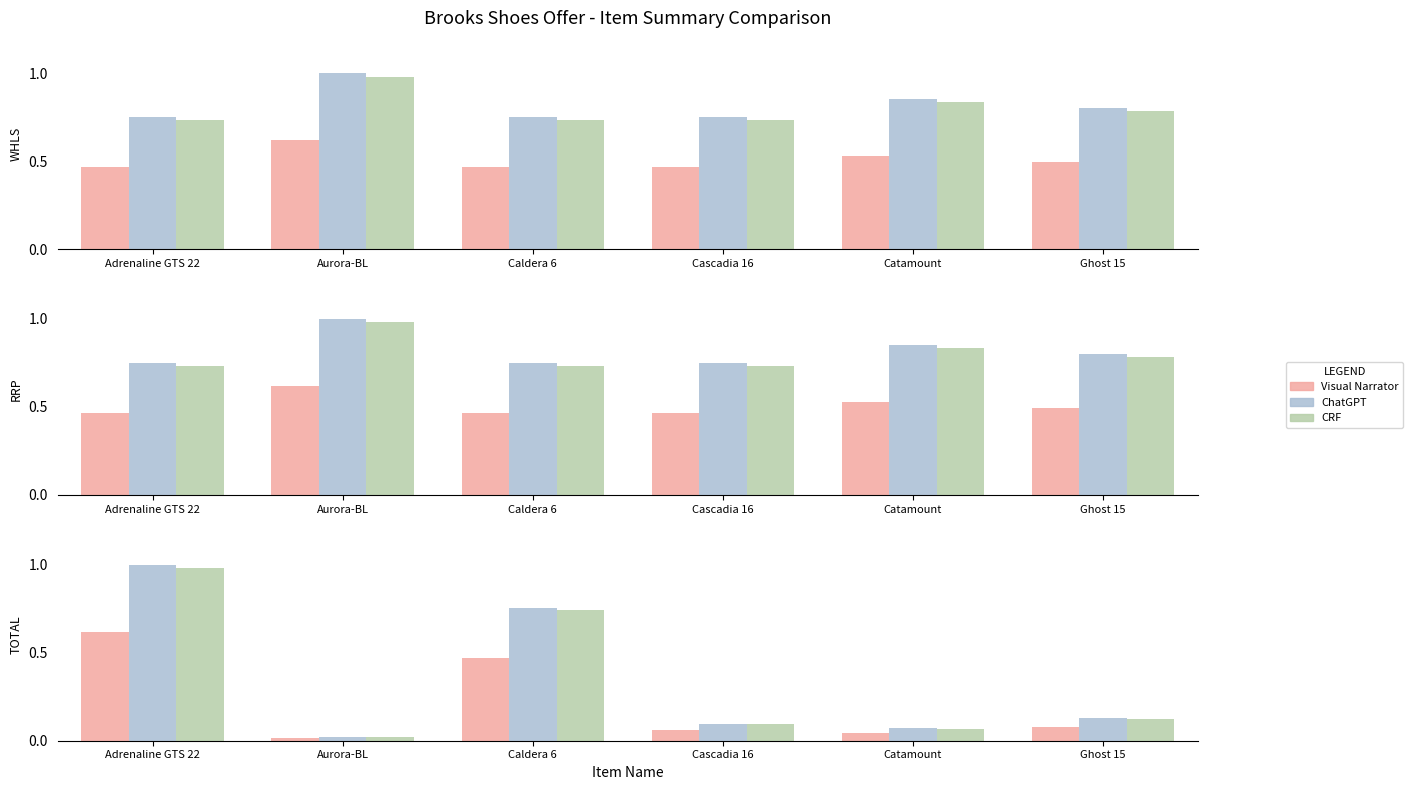

Which series has the largest range (max minus min)?

ChatGPT